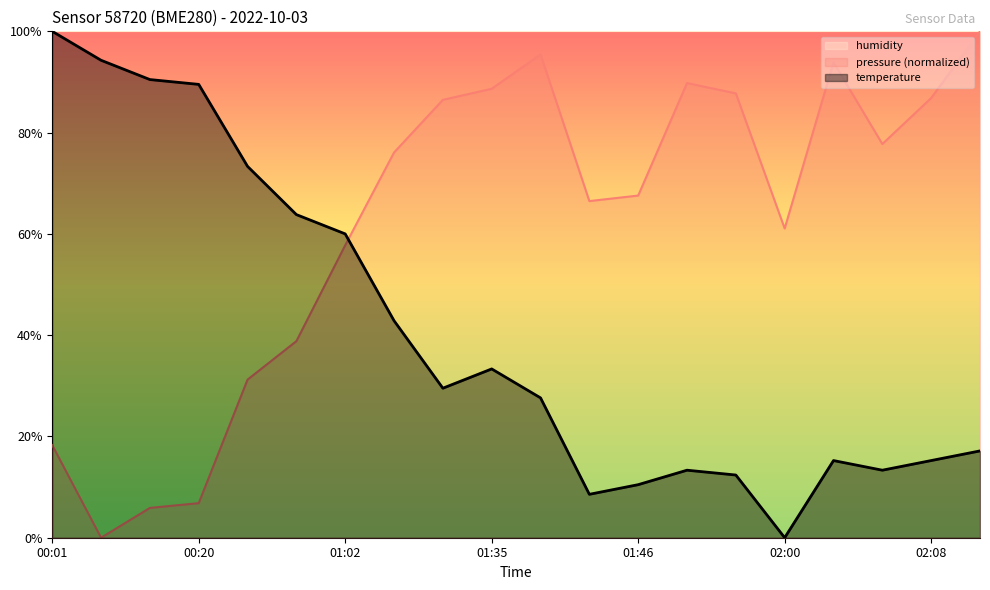

Where is temperature nearest to the value 50?

01:18